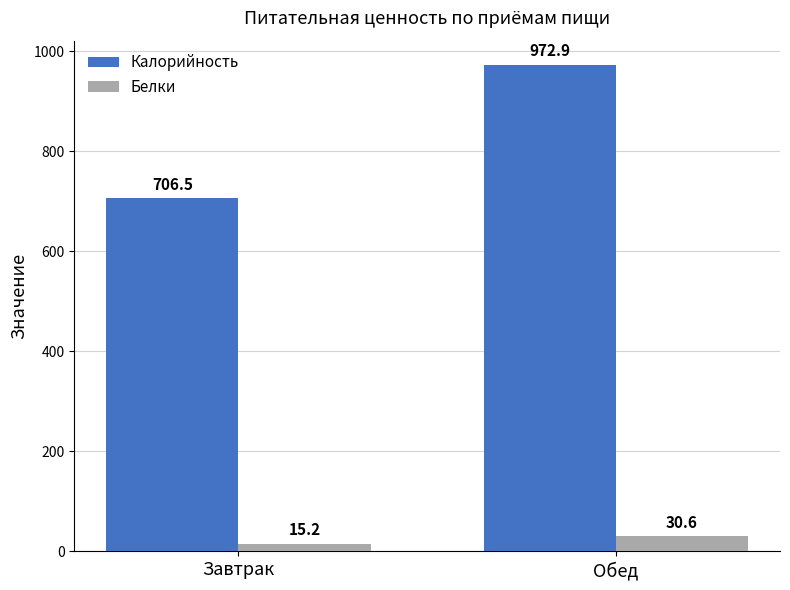

How many bars are there in total?

4